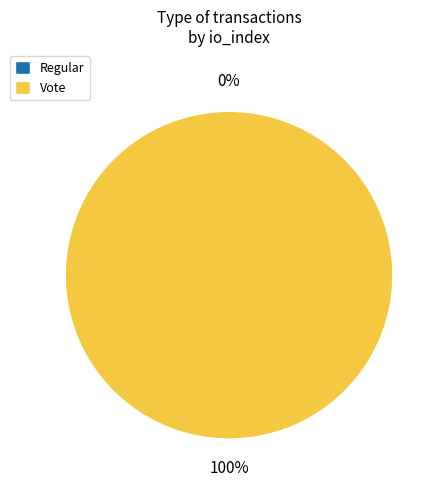

Is there a majority slice in this chart?

Yes